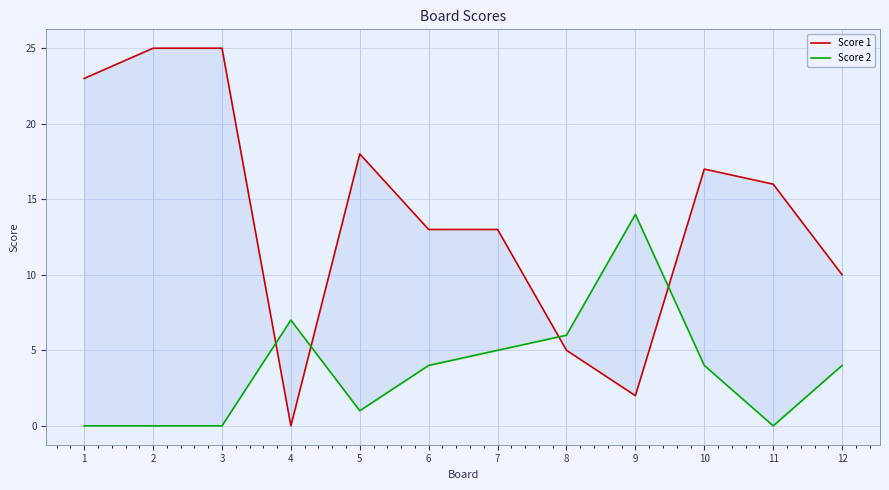

Reading left to right, list all the values displayed in this chart.

Score 1: 23	25	25	0	18	13	13	5	2	17	16	10
Score 2: 0	0	0	7	1	4	5	6	14	4	0	4